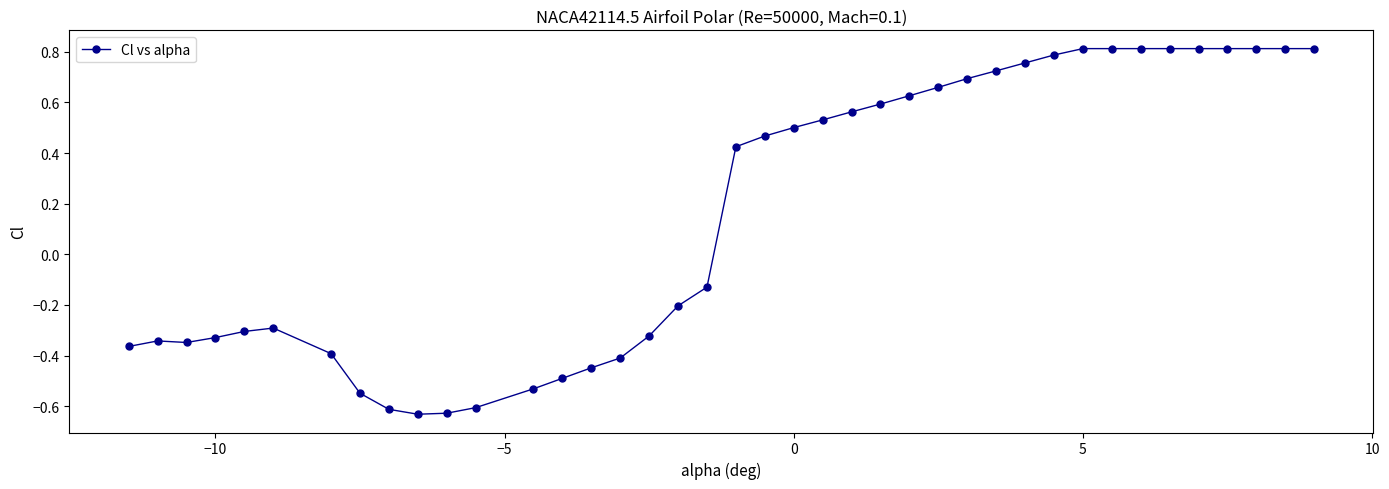

What is the difference between the second highest and minimum values?

1.4